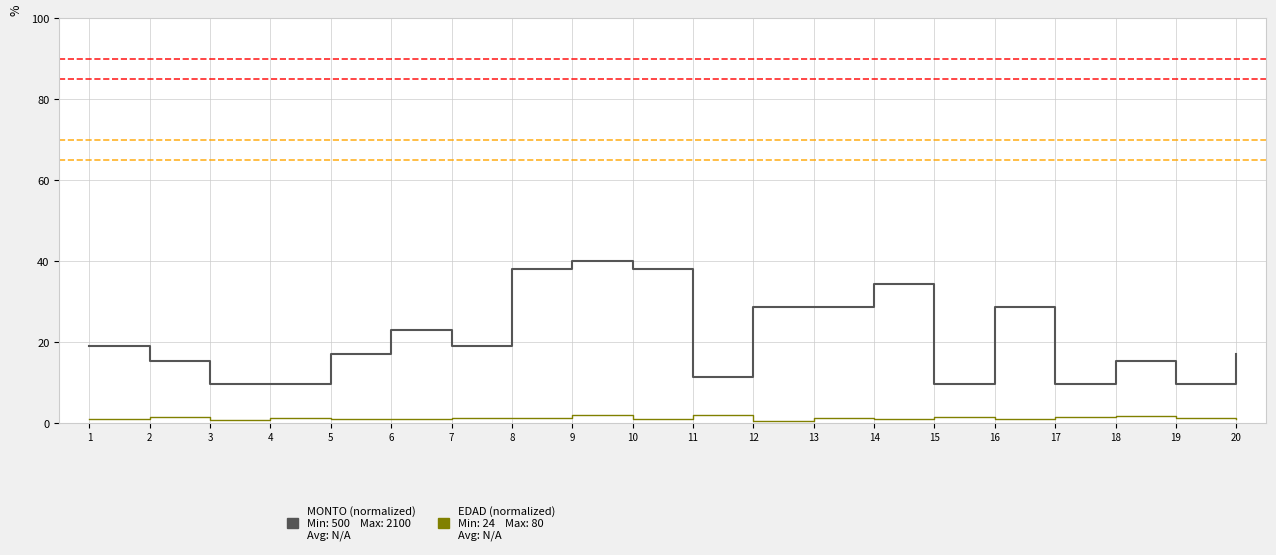

What is the maximum value shown in the chart?

40.0